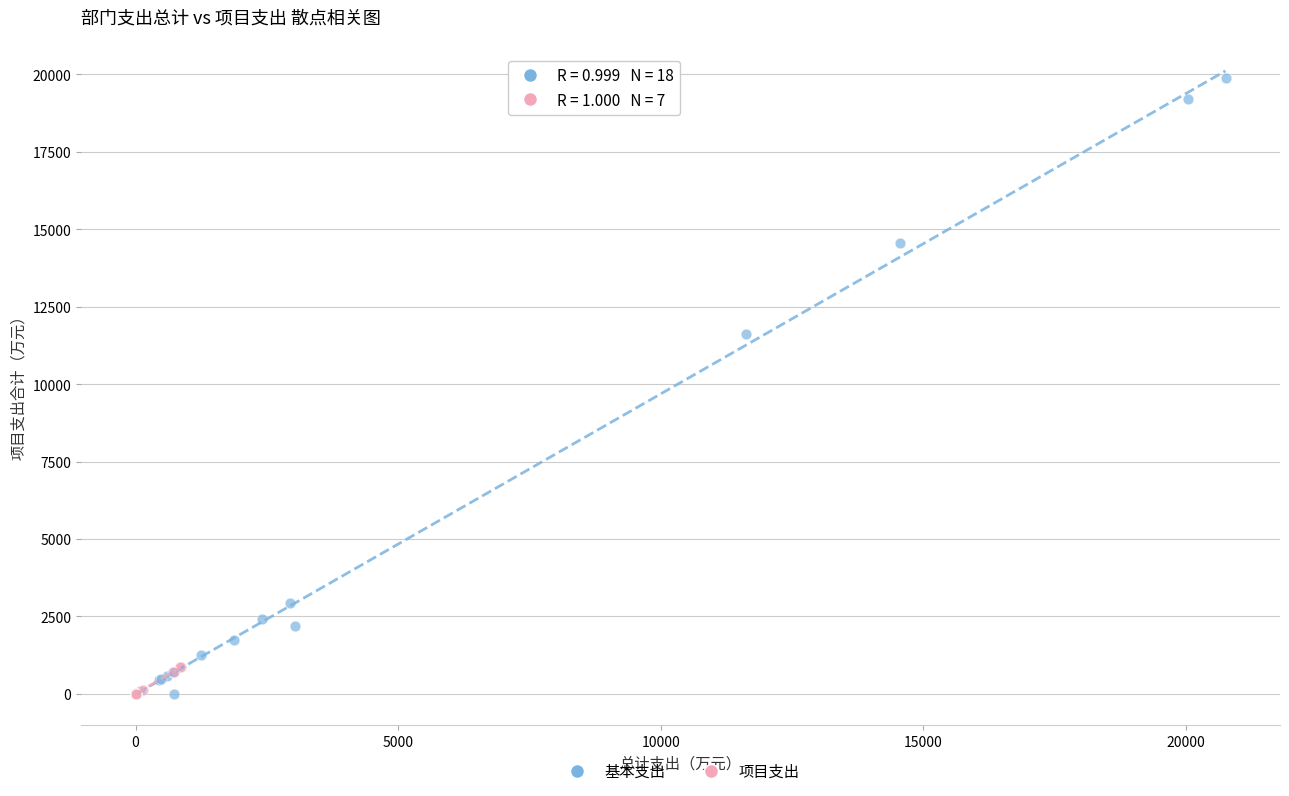

What are all the series names shown in the legend?

基本支出, 项目支出